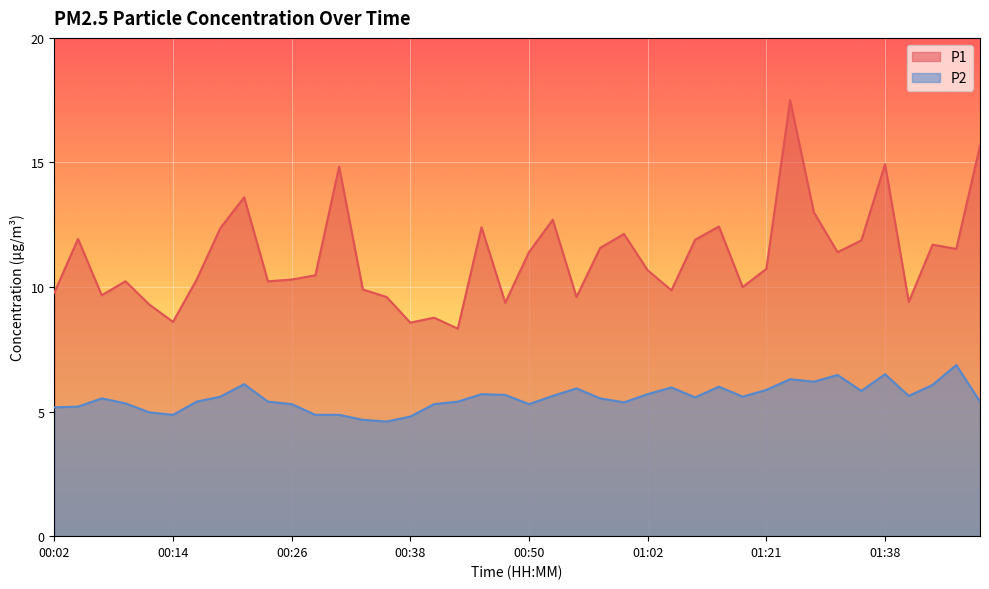

How many interior local valleys does the P1 series have?

12